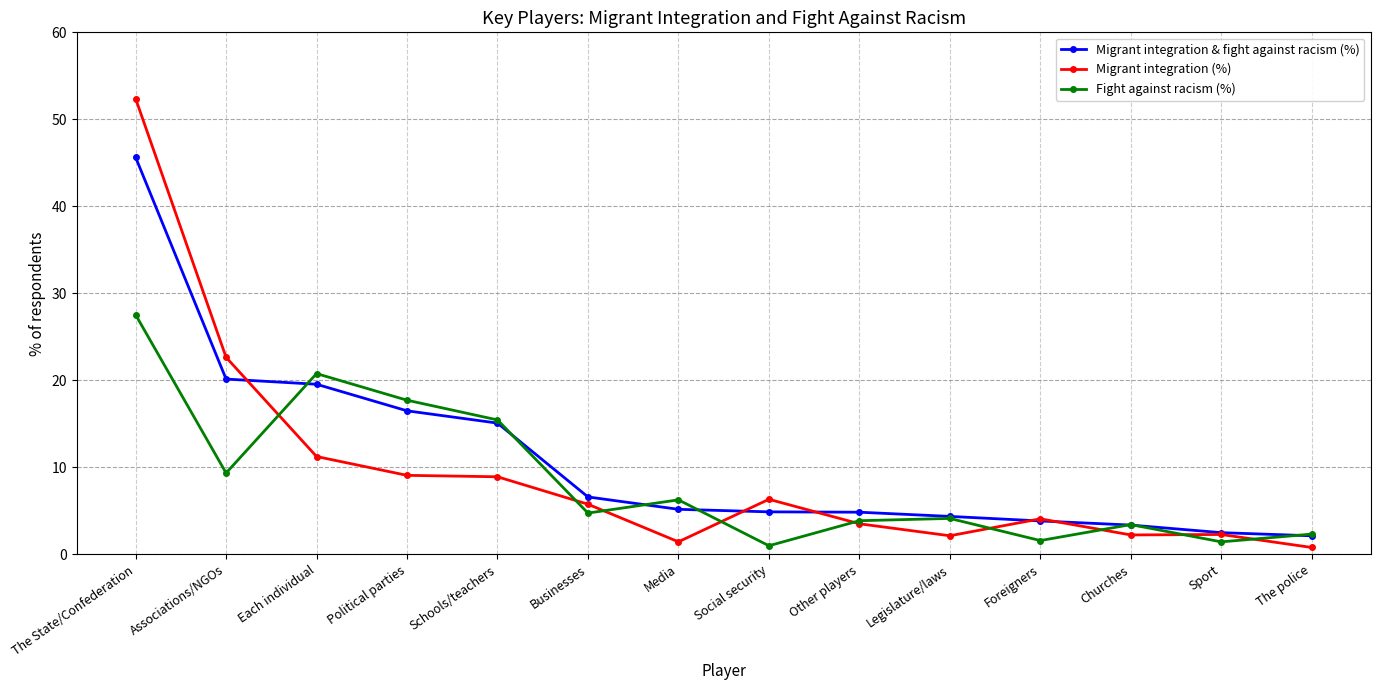

List the series in order of their overall mean, lowest first.

Fight against racism (%), Migrant integration (%), Migrant integration & fight against racism (%)